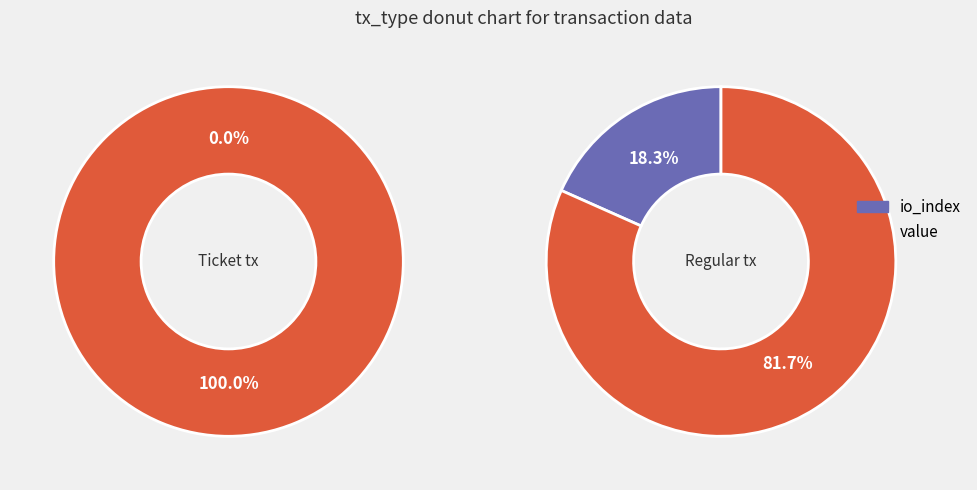

True or false: value accounts for 100% of the total.

True